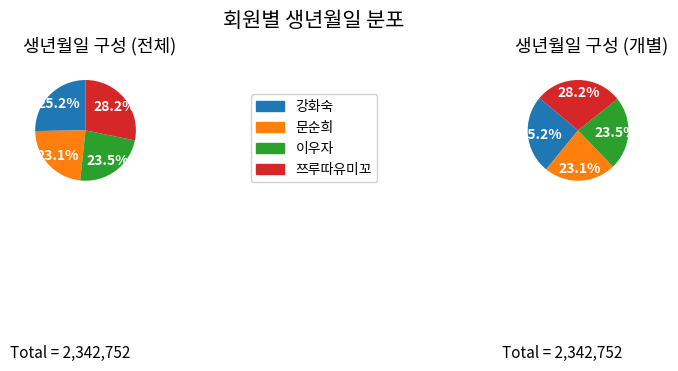

Is 강화숙 the majority of the pie?

No